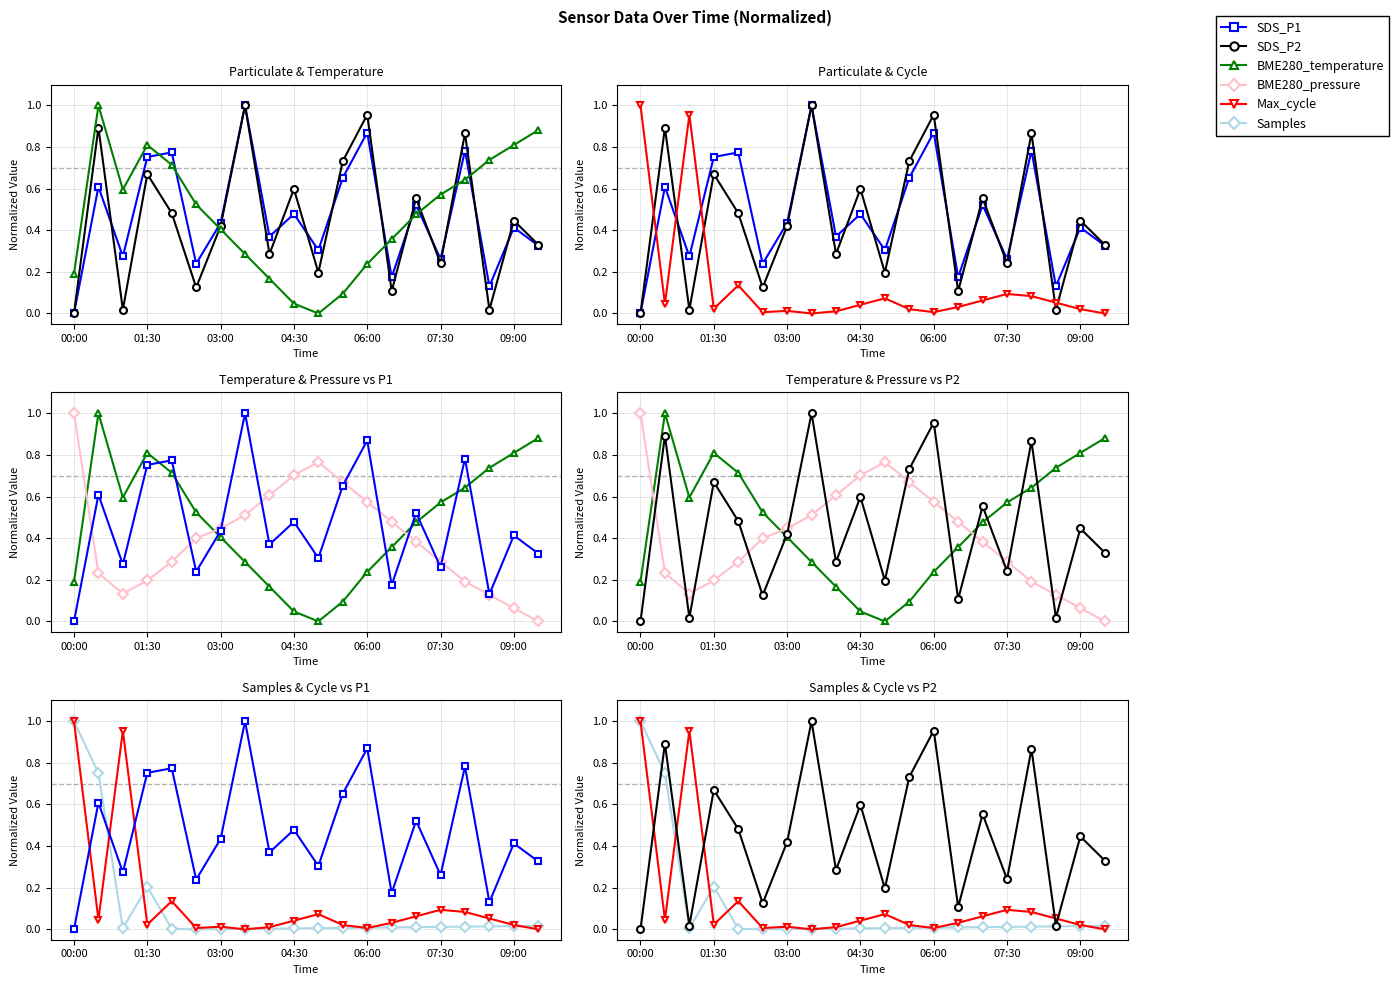

Which series has the largest range (max minus min)?

SDS_P1